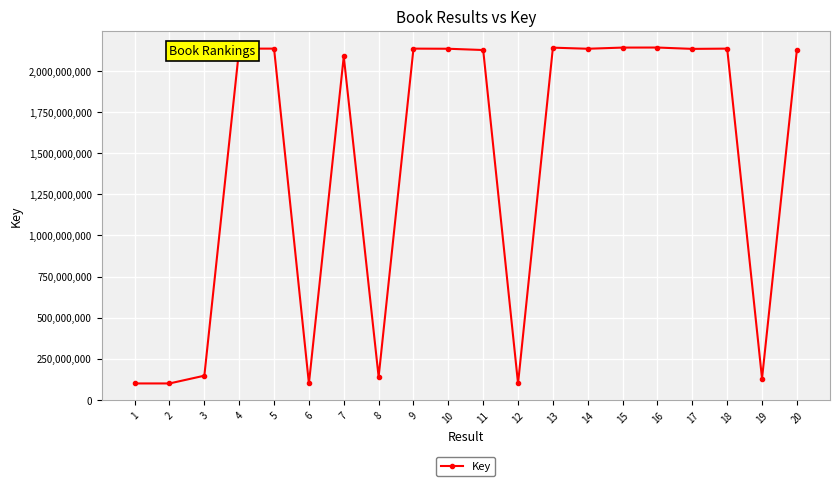

The value at 16 is 2142283734. True or false?

True